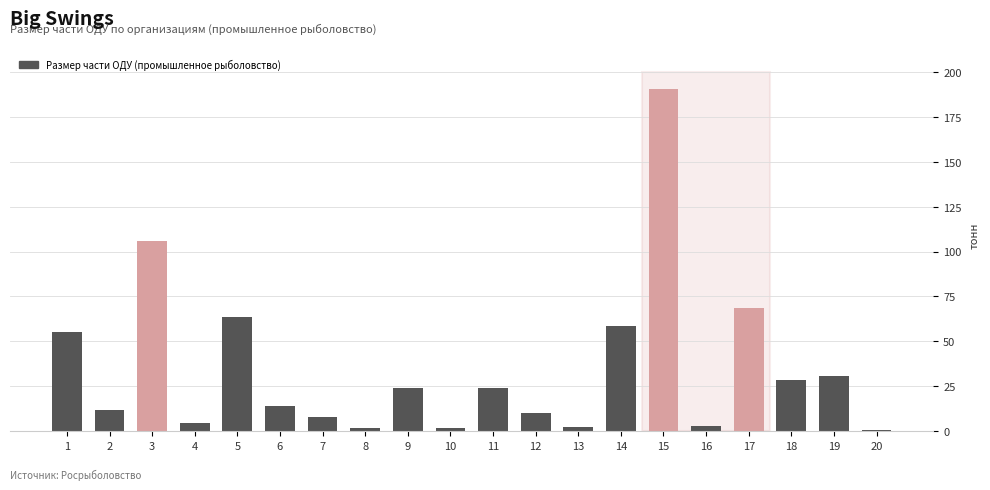

Approximately how many times larger is the value at 11 compared to 9?

1.0